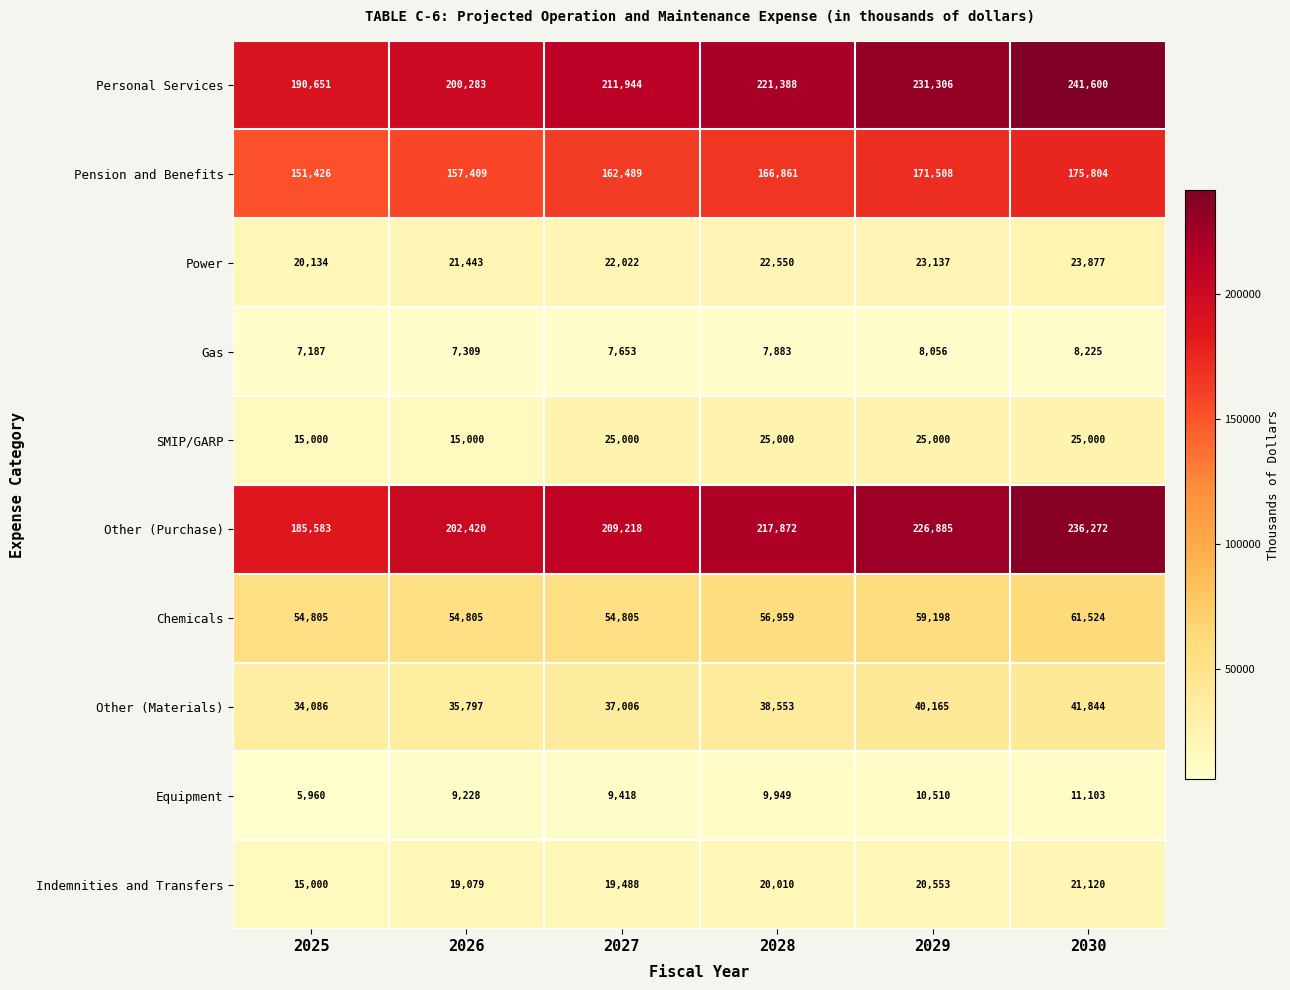

What is the difference between the highest and lowest values at 2029?

223250